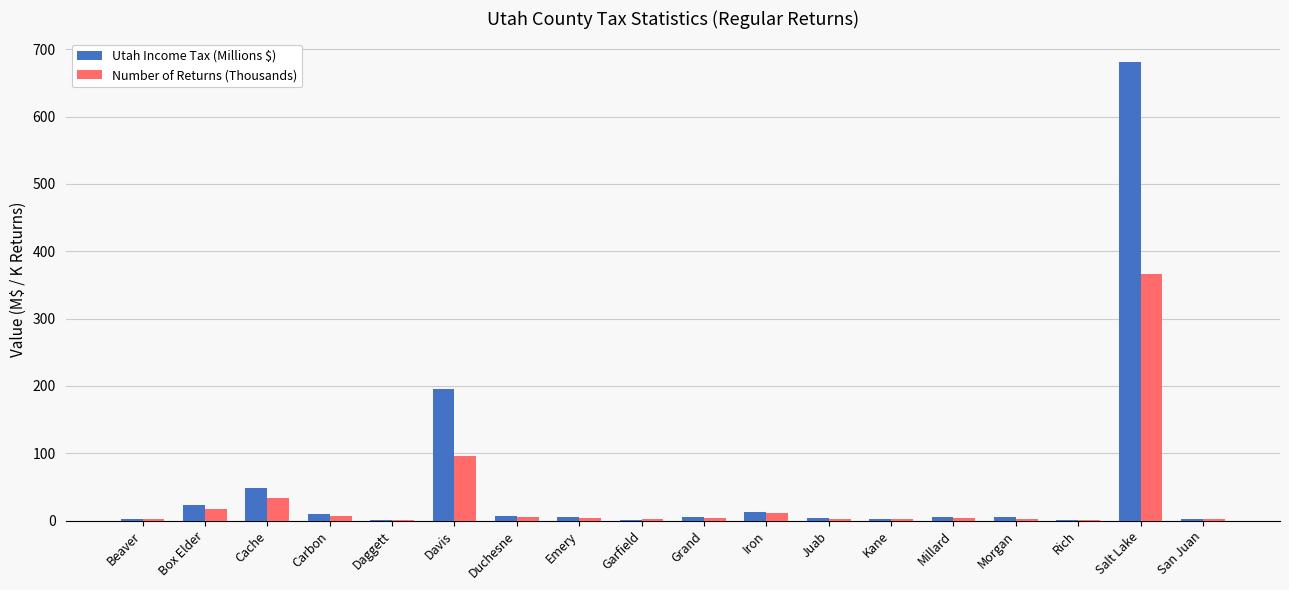

At which category is the sum across all series the highest?

Salt Lake